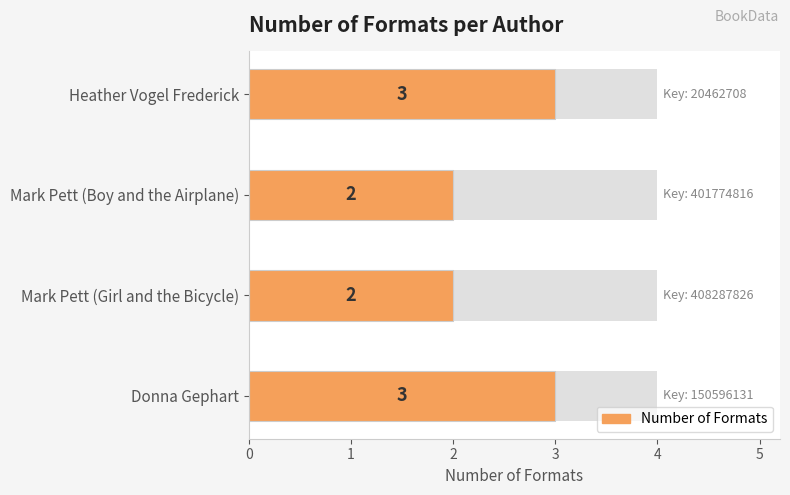

What is the maximum value shown in the chart?

3